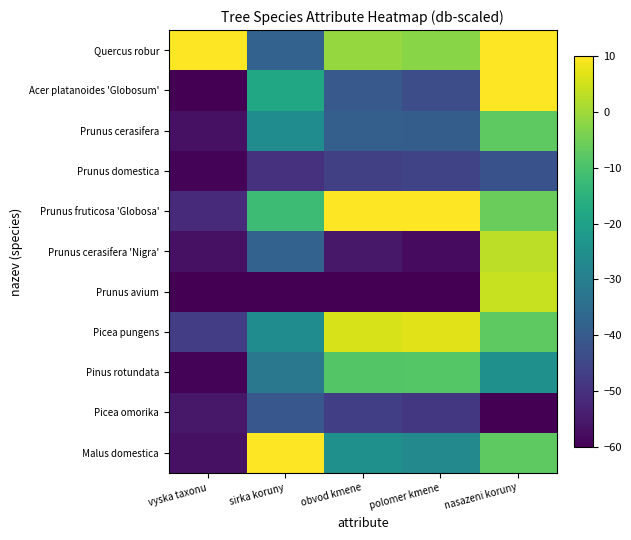

At polomer kmene, list the series in order from largest to smallest.

Prunus fruticosa 'Globosa', Picea pungens, Quercus robur, Pinus rotundata, Malus domestica, Prunus cerasifera, Acer platanoides 'Globosum', Prunus domestica, Picea omorika, Prunus cerasifera 'Nigra', Prunus avium